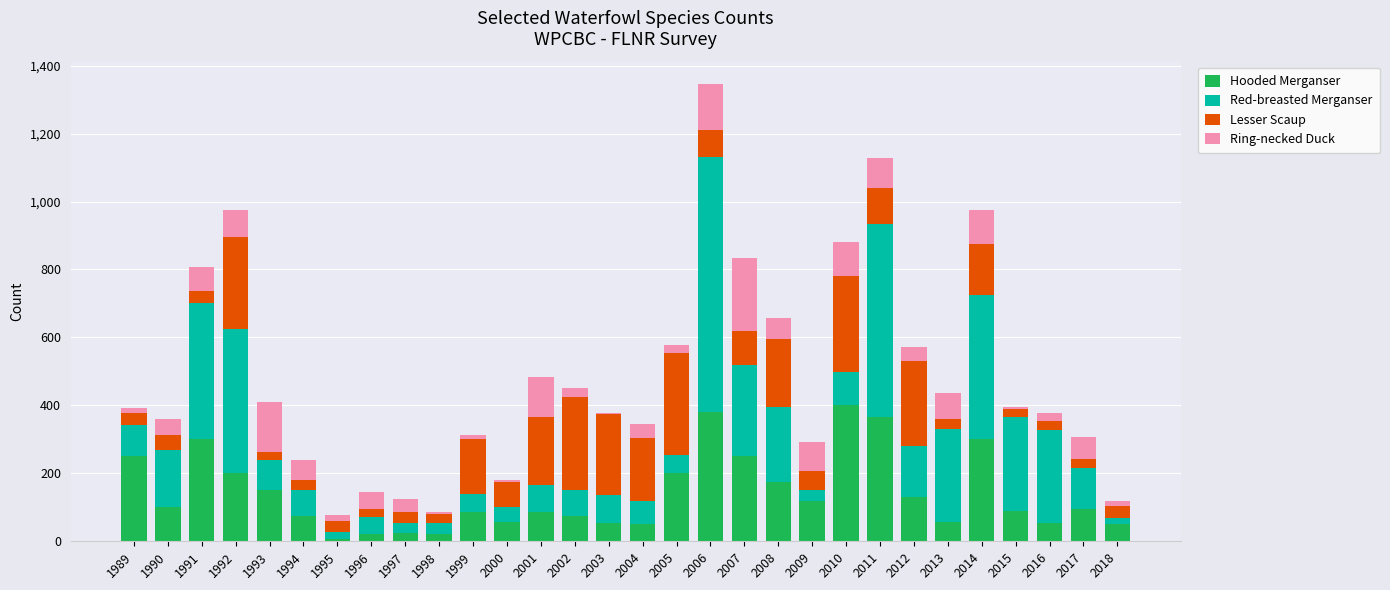

What is the sum of all Hooded Merganser values?

4222